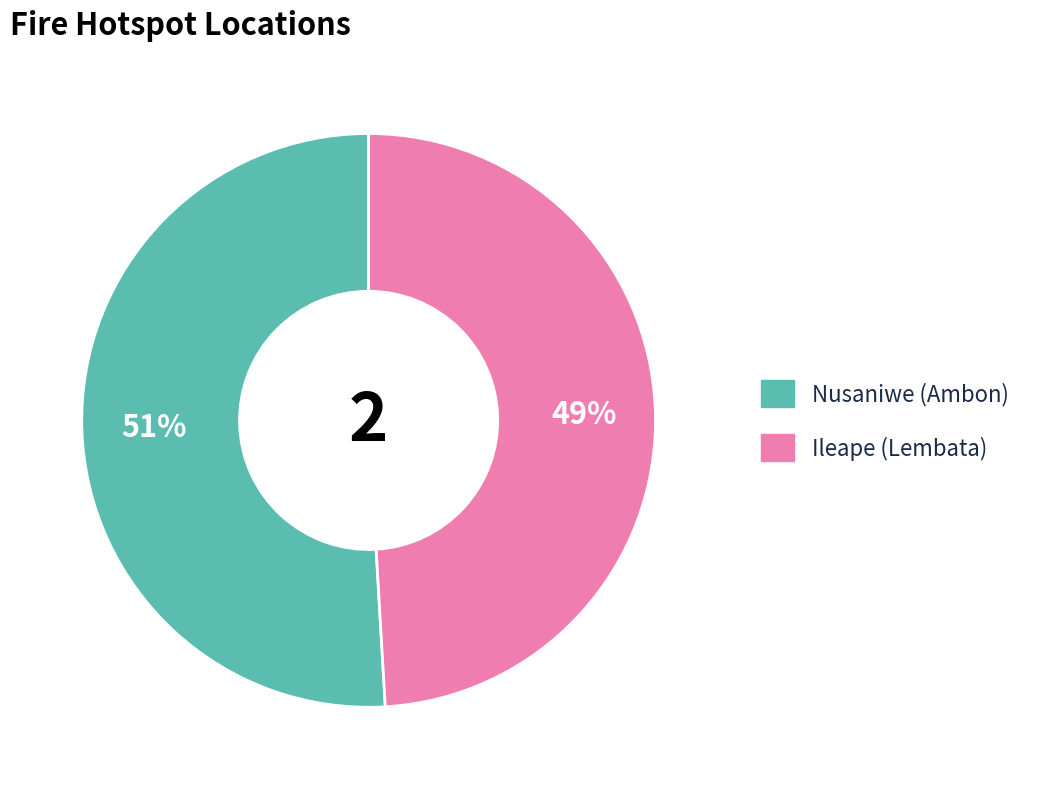

Which has a higher value, Nusaniwe (Ambon) or Ileape (Lembata)?

Nusaniwe (Ambon)